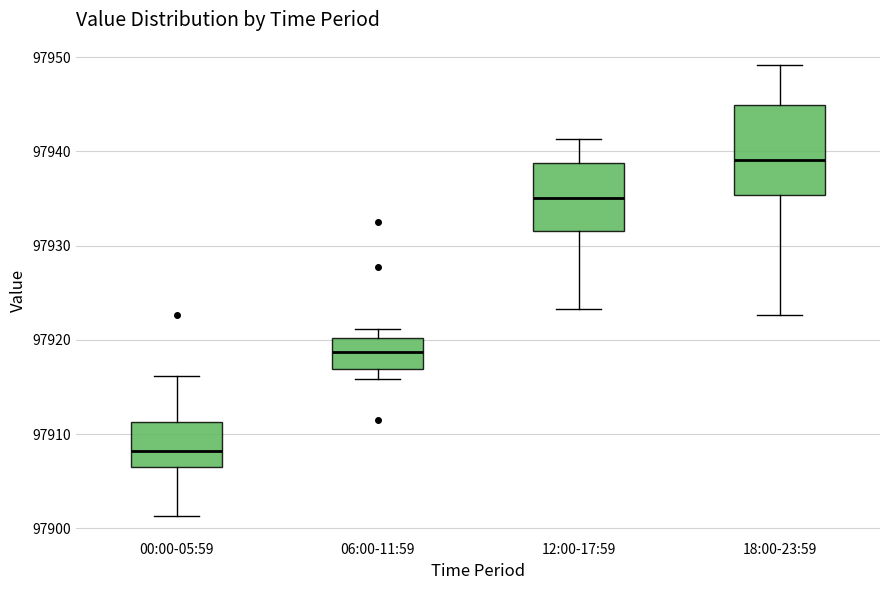

Which box's median line is the lowest?

00:00-05:59